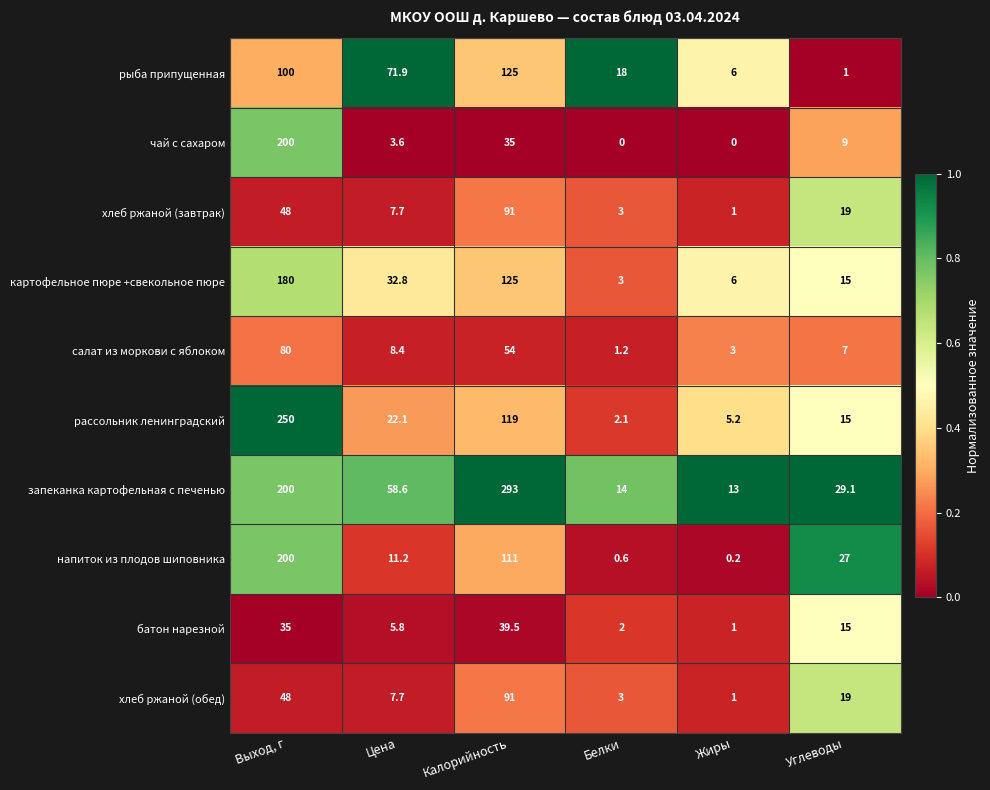

What is the maximum value for чай с сахаром?

200.0